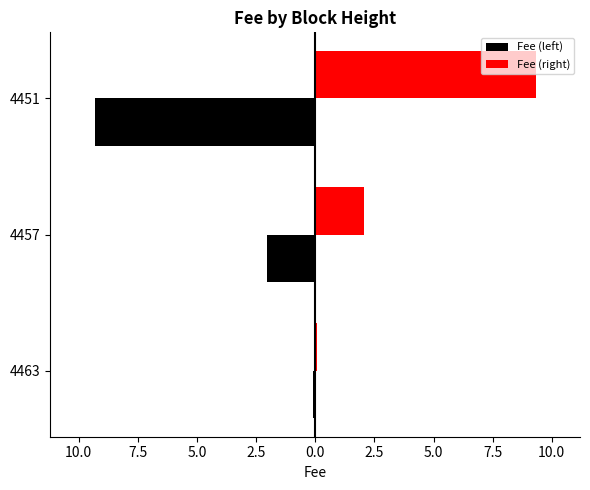

What are all the series names shown in the legend?

Fee (left), Fee (right)